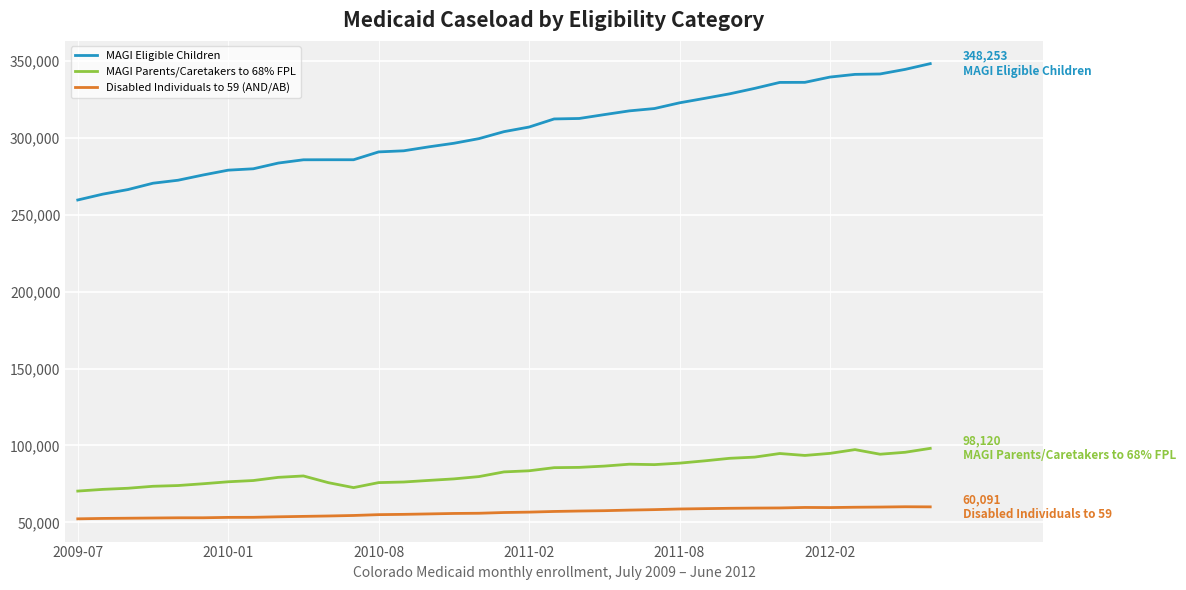

What is the difference between the maximum and minimum values in the MAGI Parents/Caretakers to 68% FPL series?

27764